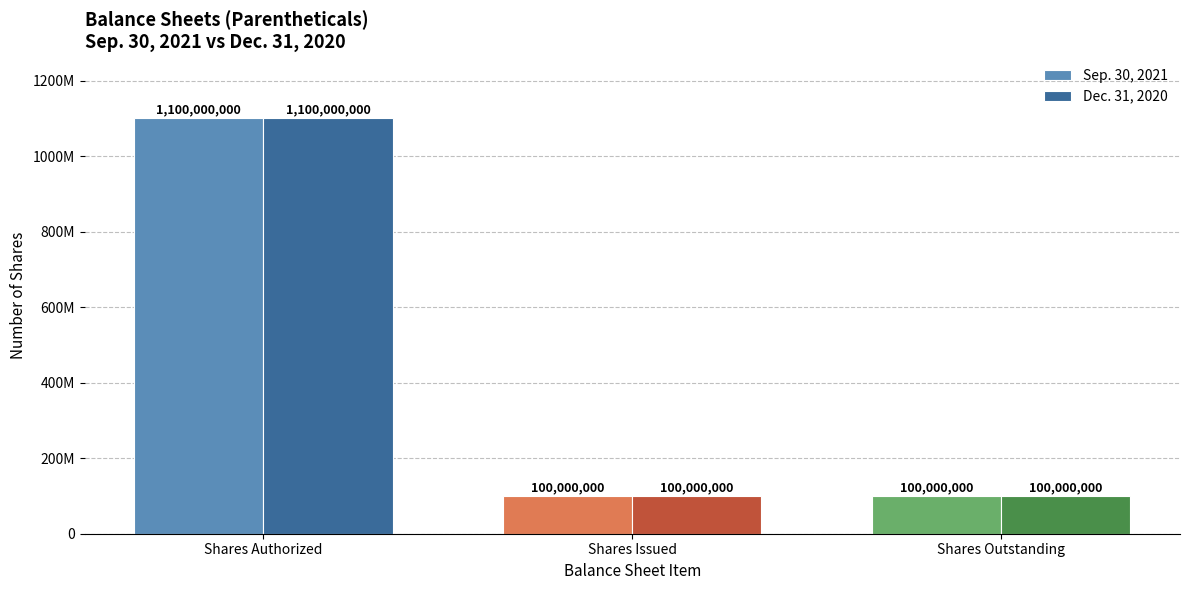

Is it true that Sep. 30, 2021 equals 136410691 at Shares Outstanding?

False